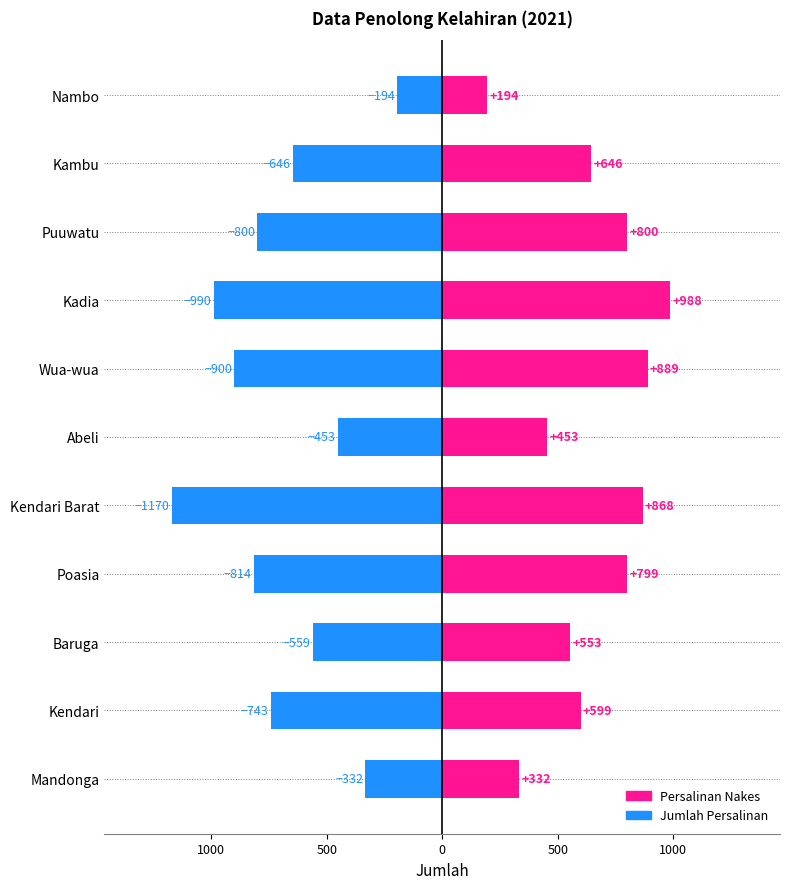

Which series has the widest spread of values?

Jumlah Persalinan